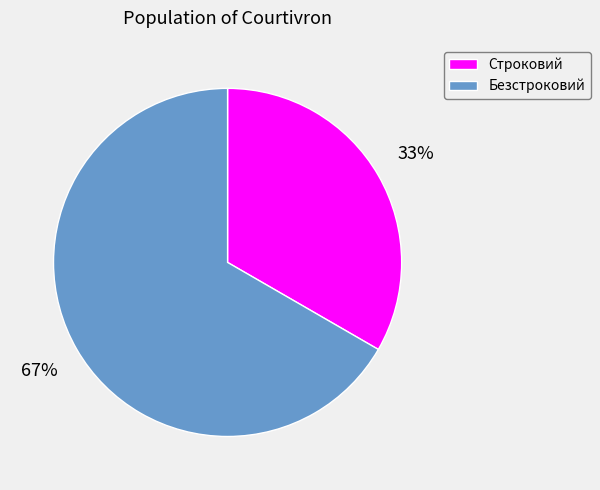

To the nearest percent, what is the combined percentage of Безстроковий and Строковий?

100%